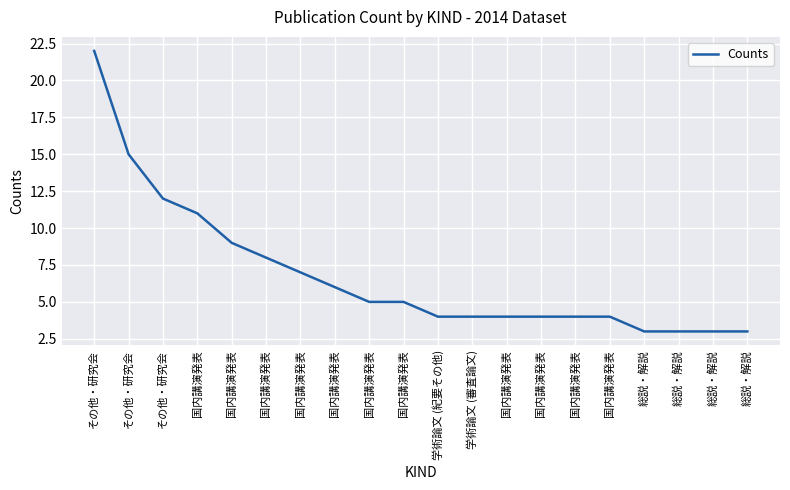

What is the value of the 11th point from the left?

4